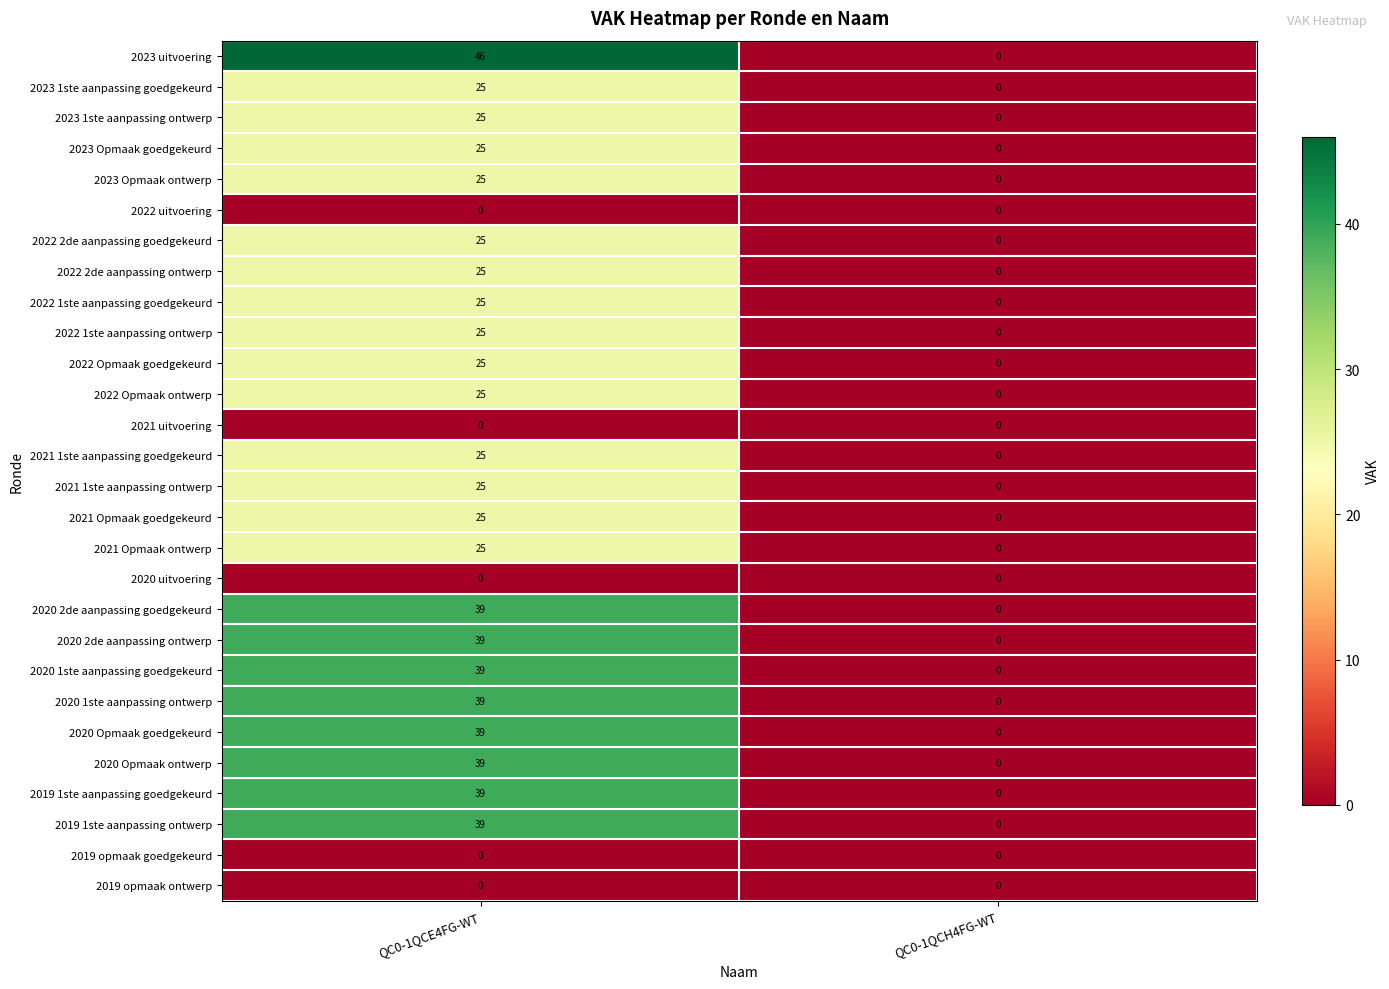

What is the sum of all 2022 2de aanpassing ontwerp values?

25